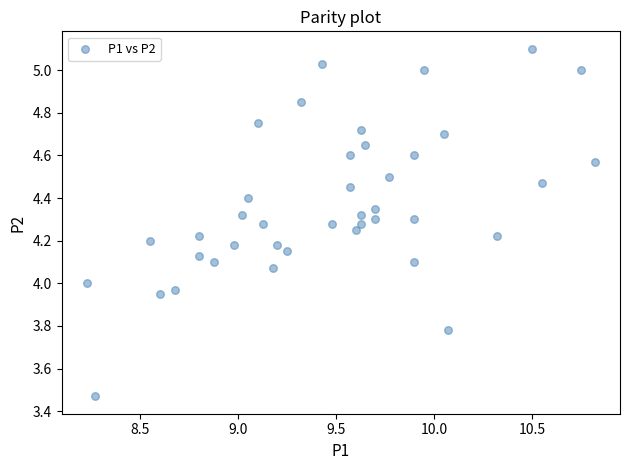

What is the range of Y values (max minus min)?

1.6